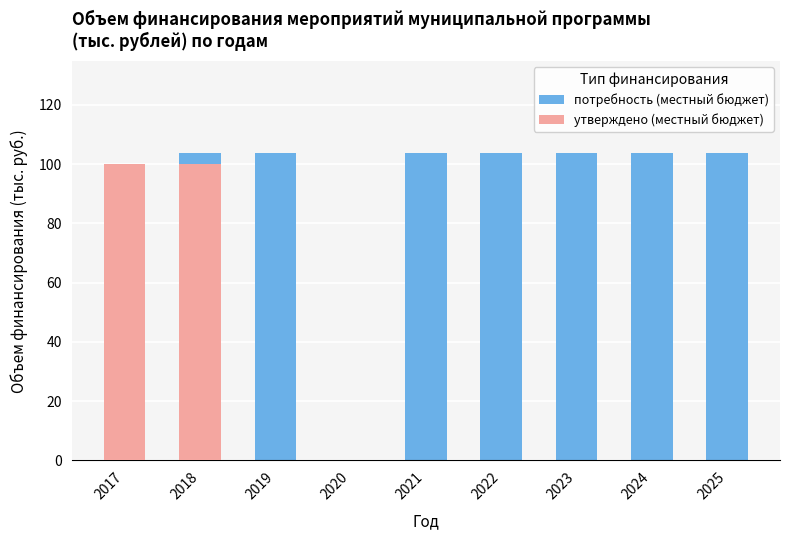

Which category has the lowest value in the потребность (местный бюджет) series?

2020